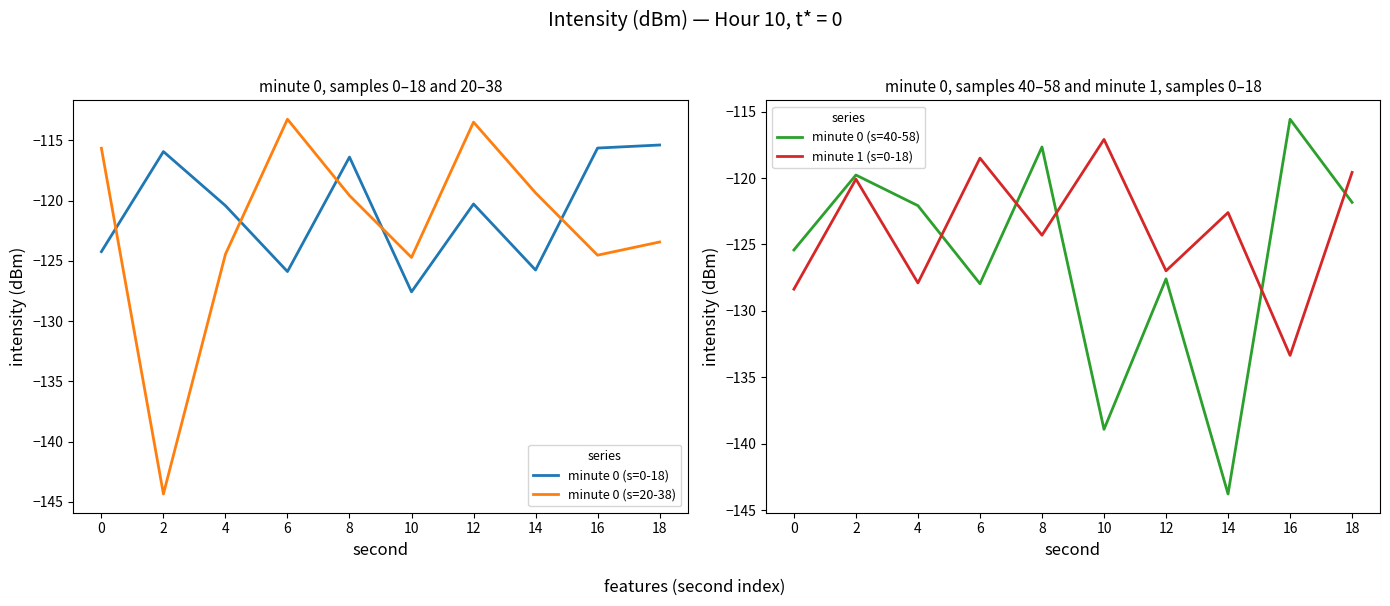

Between 4 and 6, which series saw the biggest shift?

minute 0 (s=20-38)